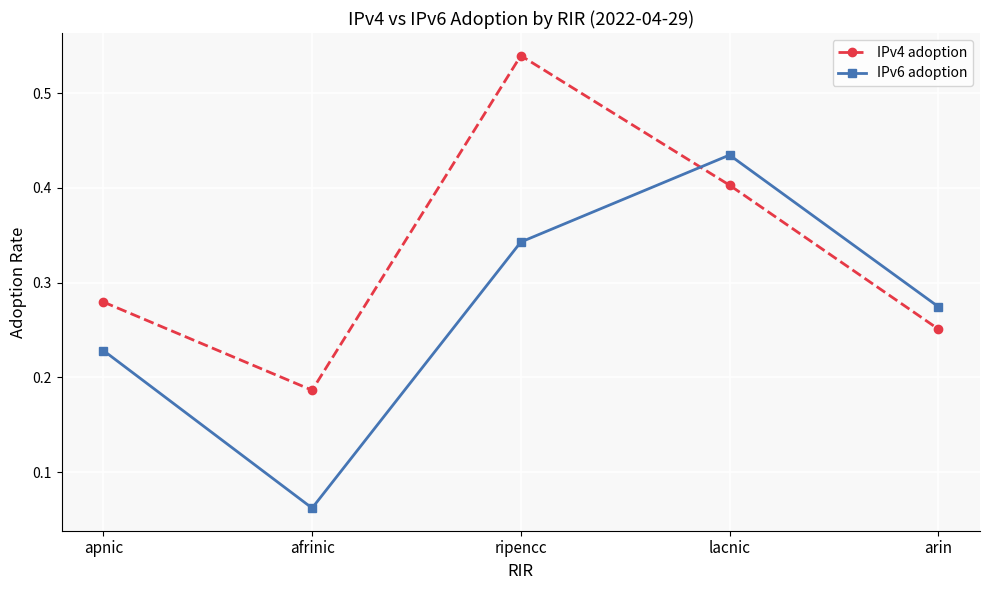

Which series has the widest spread of values?

IPv6 adoption